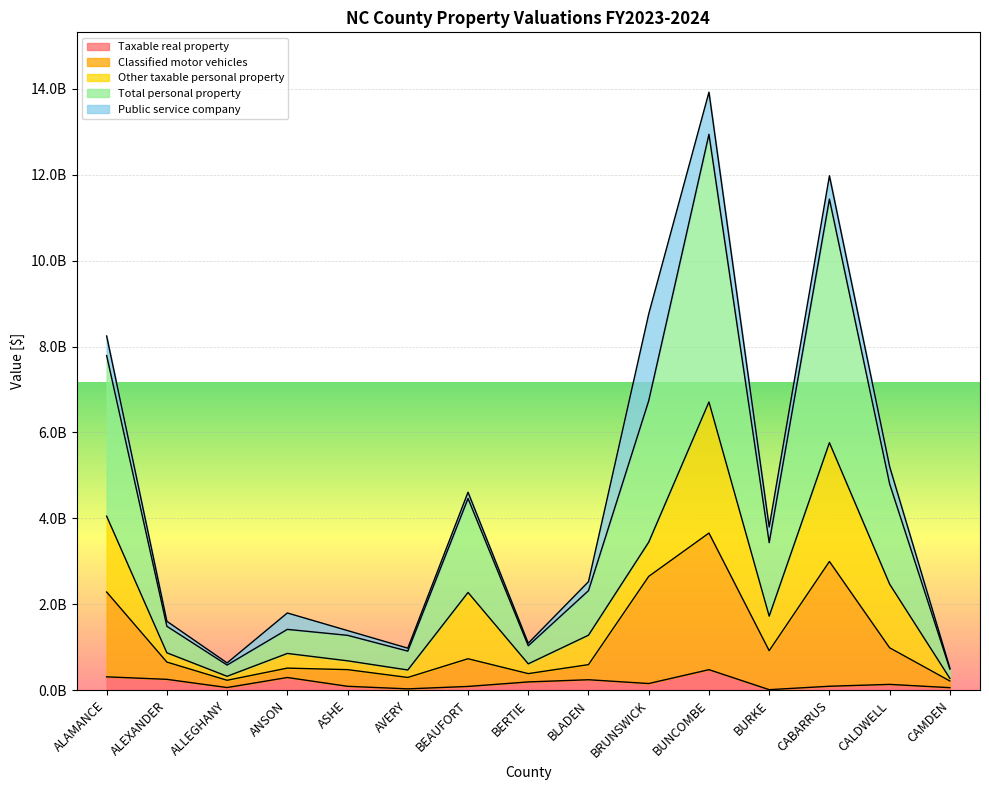

Does the chart display data point markers on the line(s)?

No